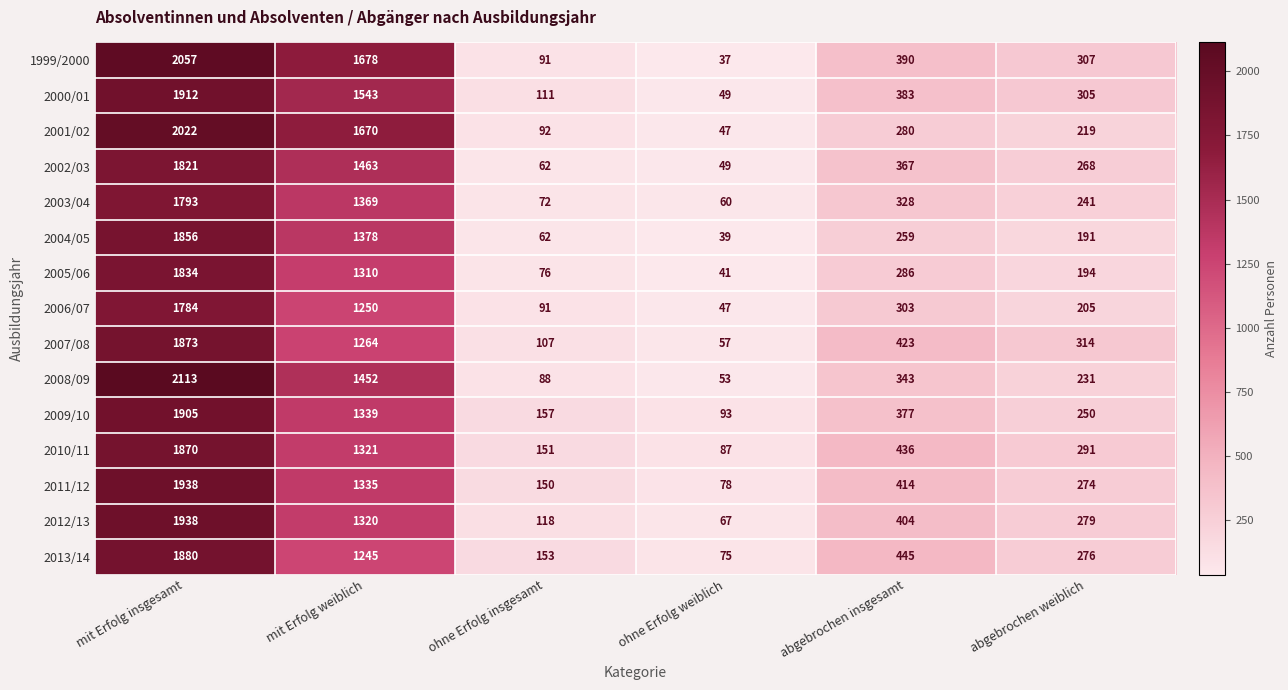

What is the difference between the 2011/12 values at ohne Erfolg insgesamt and abgebrochen weiblich?

124